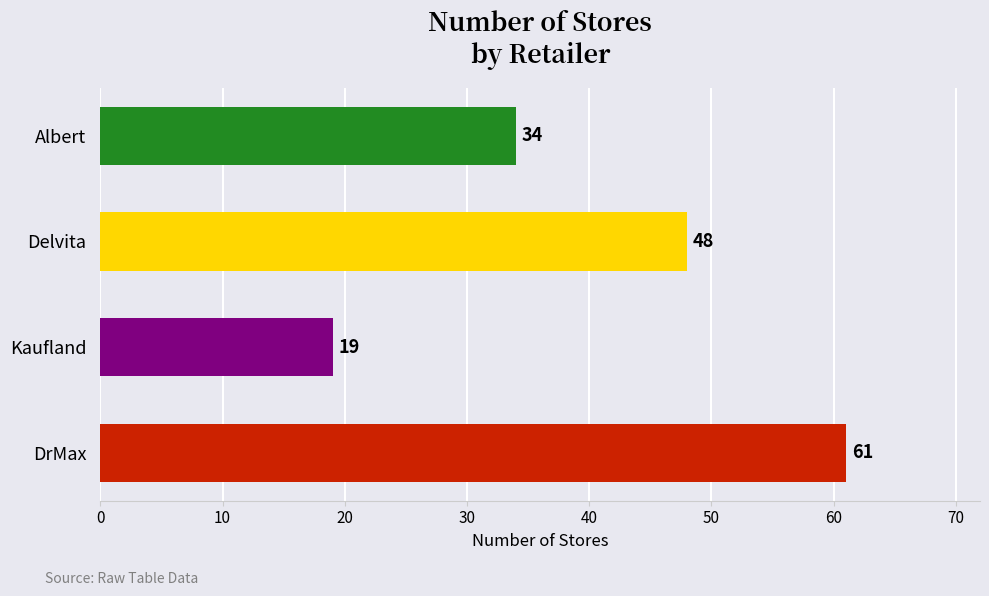

Are the bars horizontal?

Yes